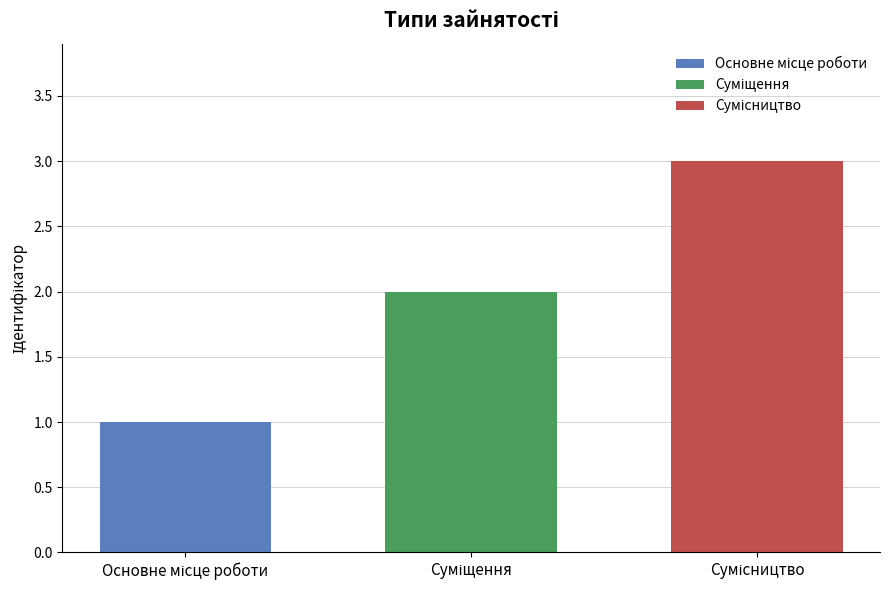

What is the greatest value displayed?

3